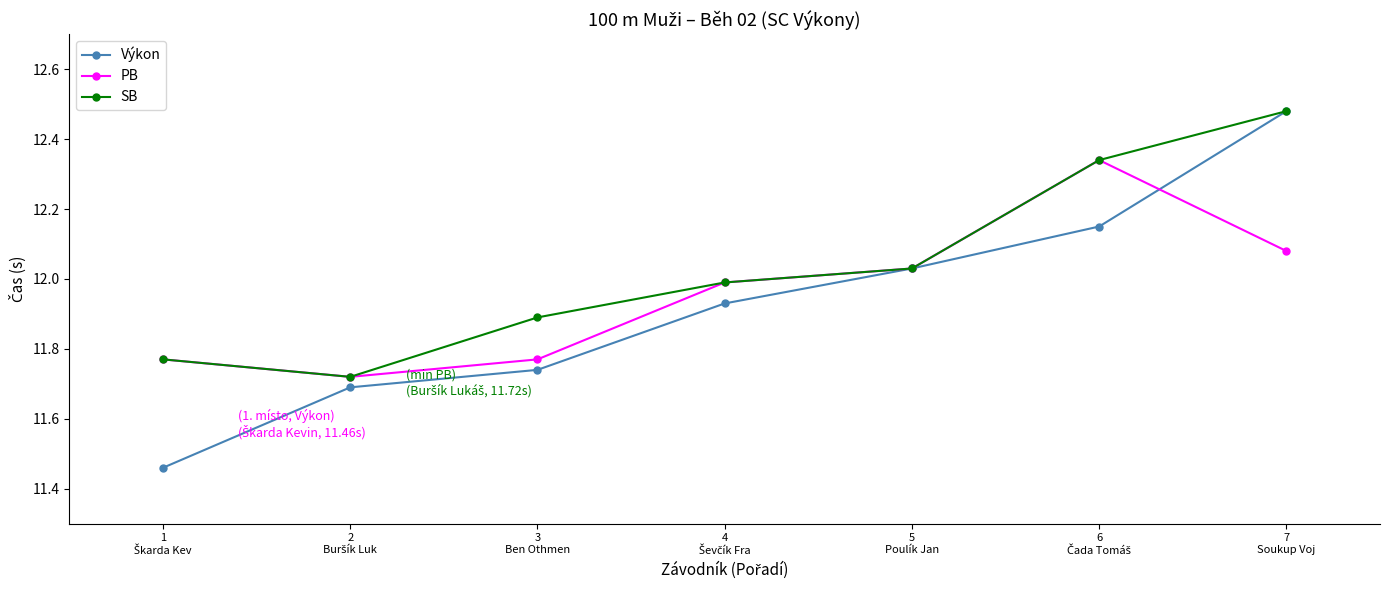

Which series has the largest range (max minus min)?

Výkon